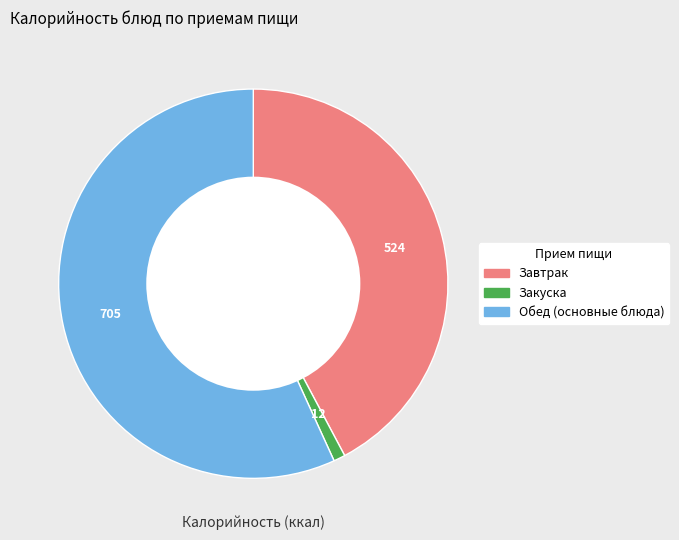

Does any single category account for the majority?

Yes